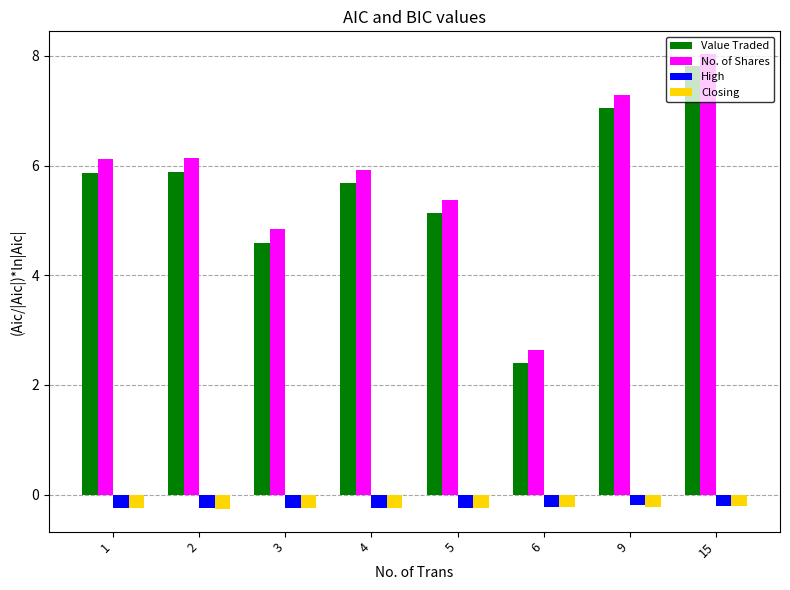

The value of High at 15 is -0.2. True or false?

True